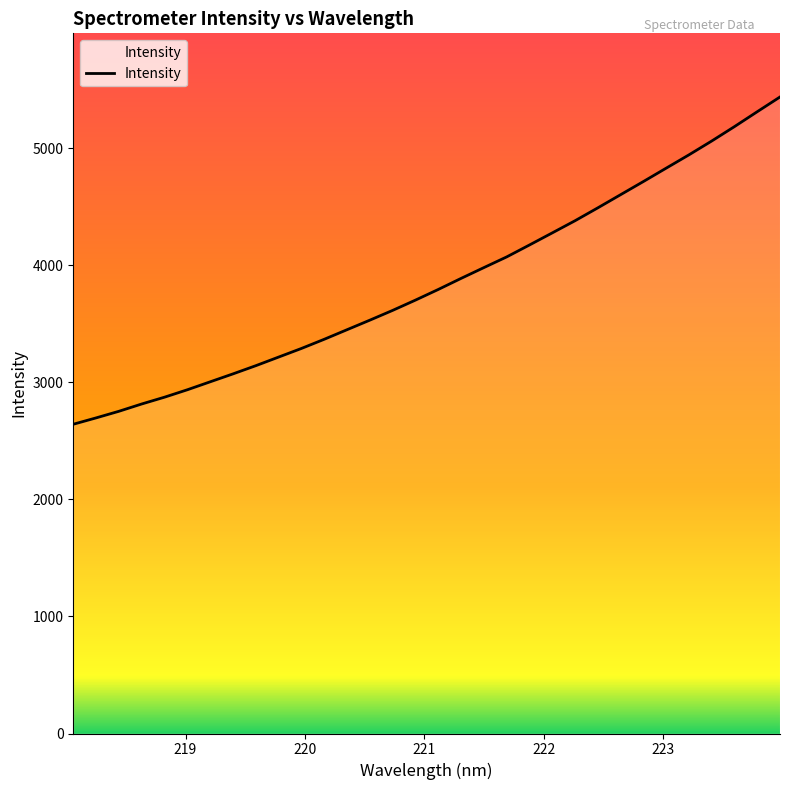

What is the difference between the maximum and minimum values?

2795.3